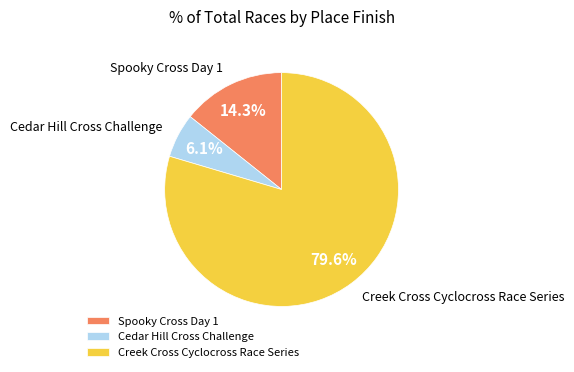

Does Creek Cross Cyclocross Race Series account for over 50% of the chart?

Yes